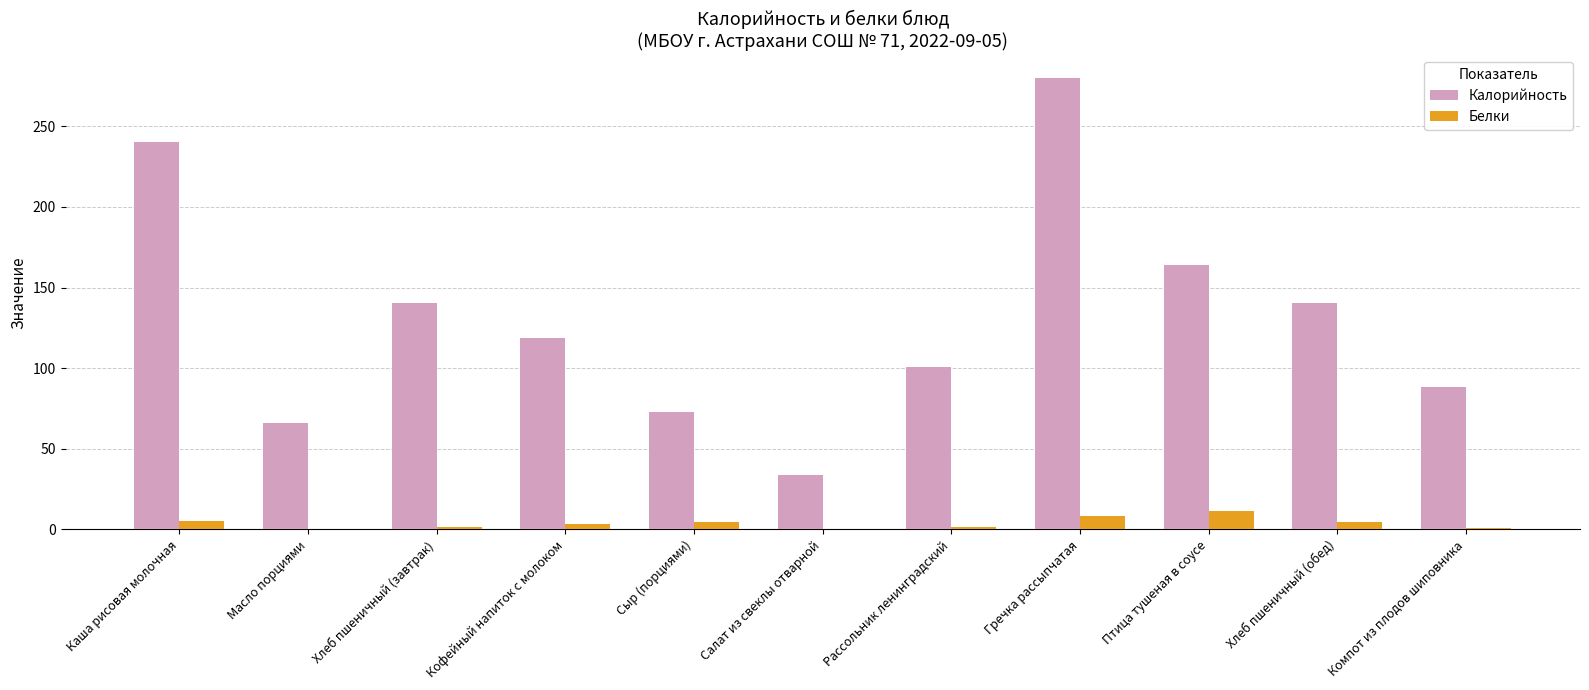

What is the approximate value of Белки at Птица тушеная в соусе?

11.7